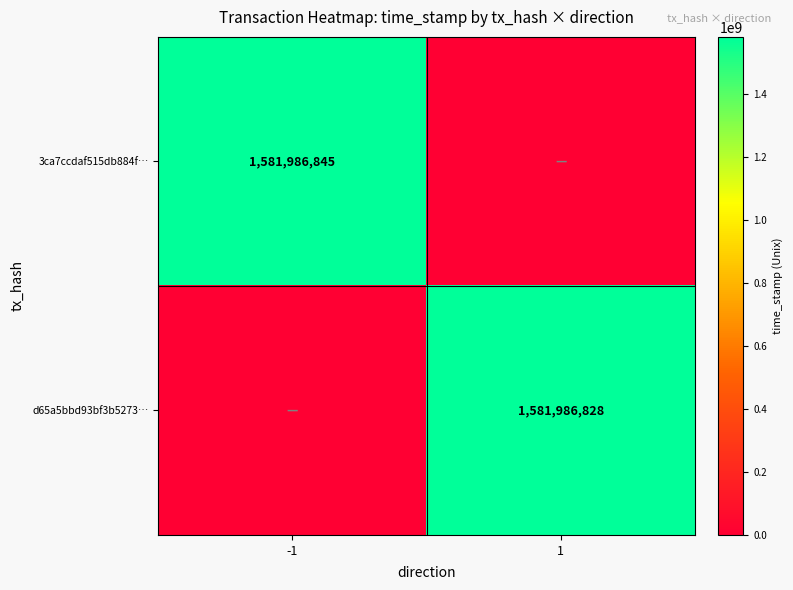

The value of d65a5bbd93bf3b5273… at 1 is 1581986828. True or false?

True